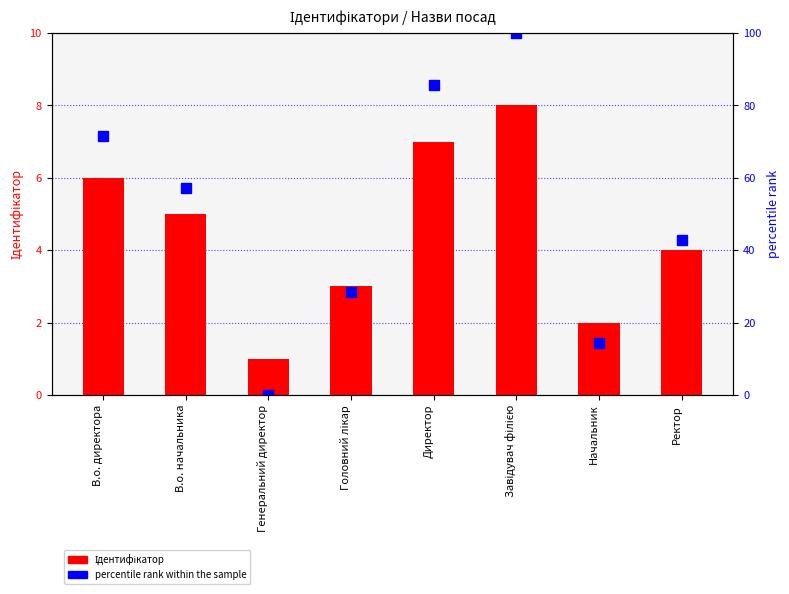

Reading right to left, transcribe all the data shown in this chart.

Ідентифікатор: Ректор=4.0	Начальник=2.0	Завідувач філією=8.0	Директор=7.0	Головний лікар=3.0	Генеральний директор=1.0	В.о. начальника=5.0	В.о. директора=6.0
percentile rank within the sample: Ректор=42.9	Начальник=14.3	Завідувач філією=100.0	Директор=85.7	Головний лікар=28.6	Генеральний директор=0.0	В.о. начальника=57.1	В.о. директора=71.4